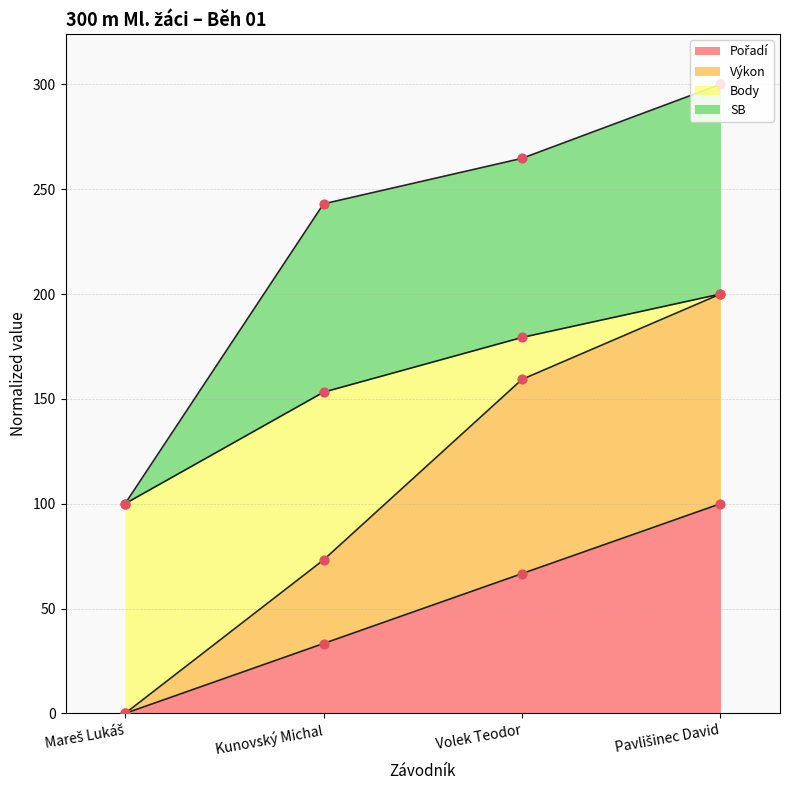

Which series contains the highest Y value?

SB